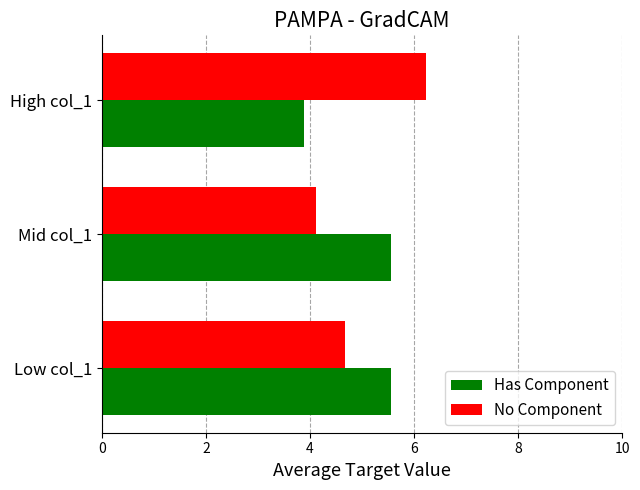

What is the sum of all Has Component values?

15.0